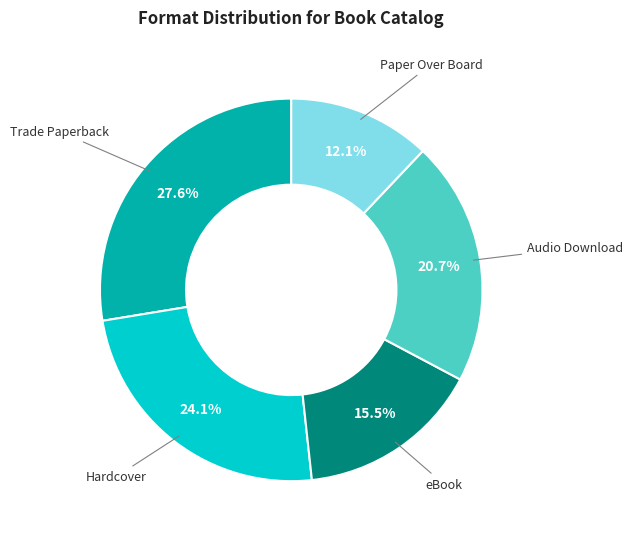

Is there a majority slice in this chart?

No